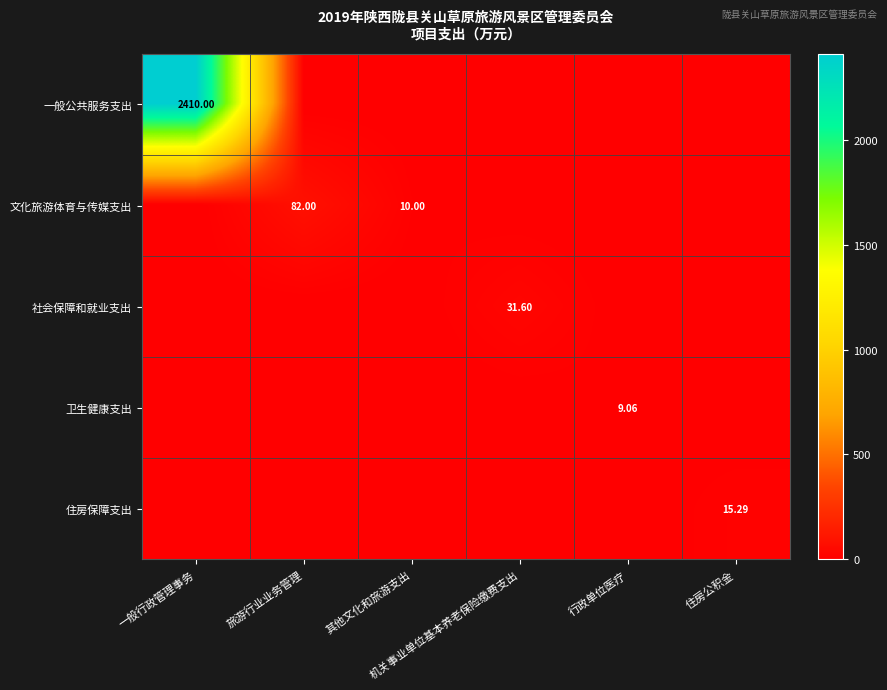

What is the sum of all 文化旅游体育与传媒支出 values?

92.0